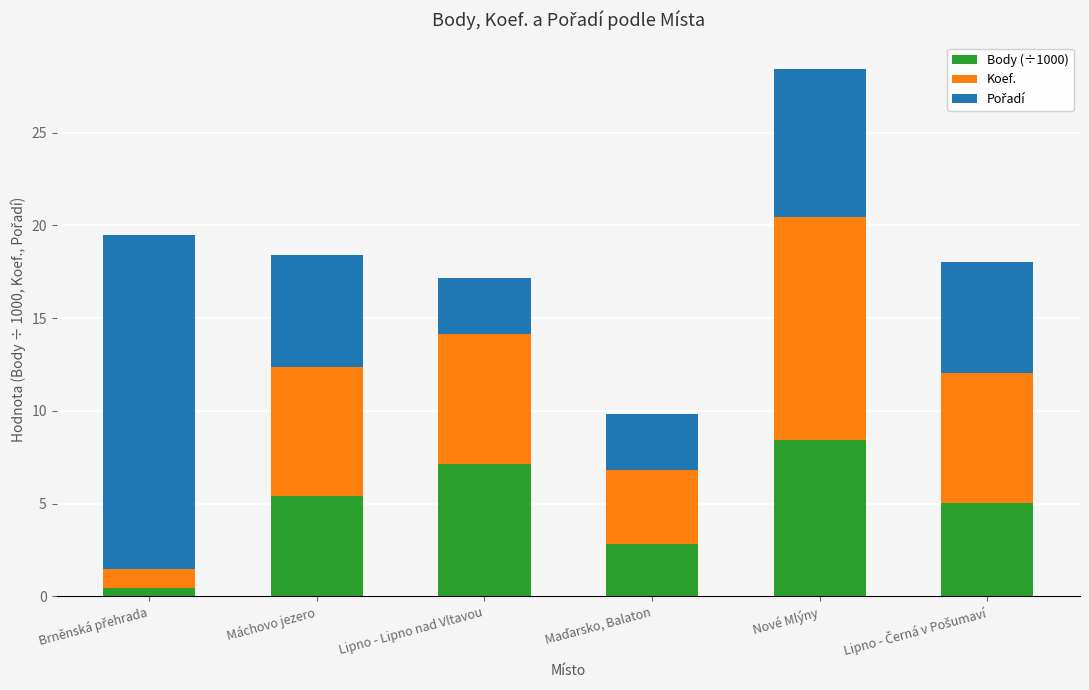

At which category is the sum across all series the highest?

Nové Mlýny